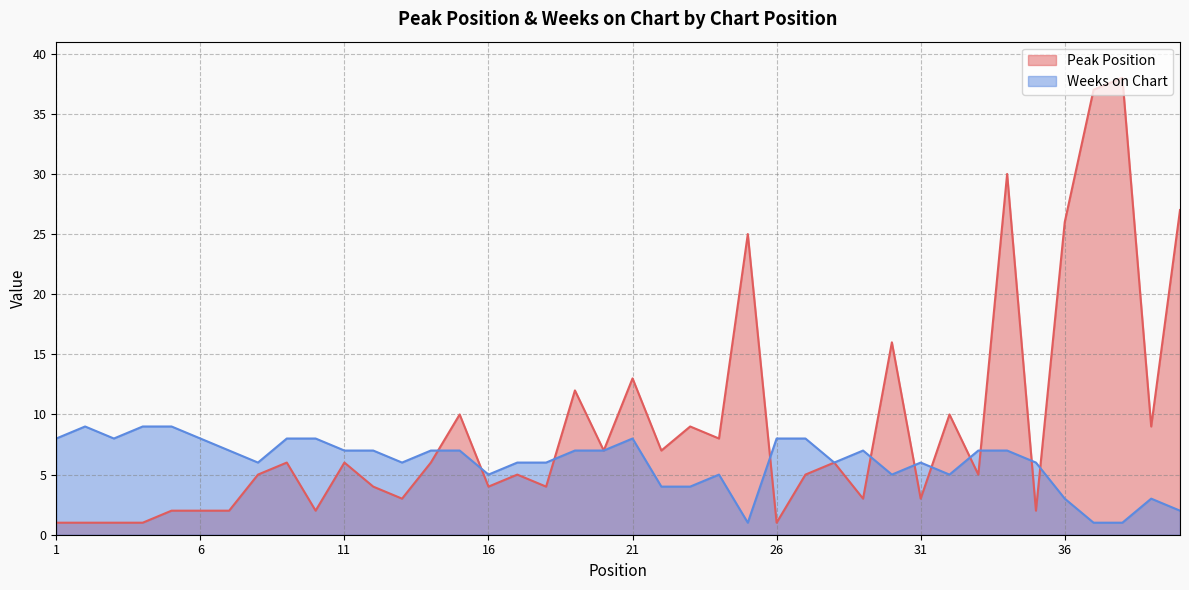

Which category has the lowest value in the Weeks on Chart series?

25